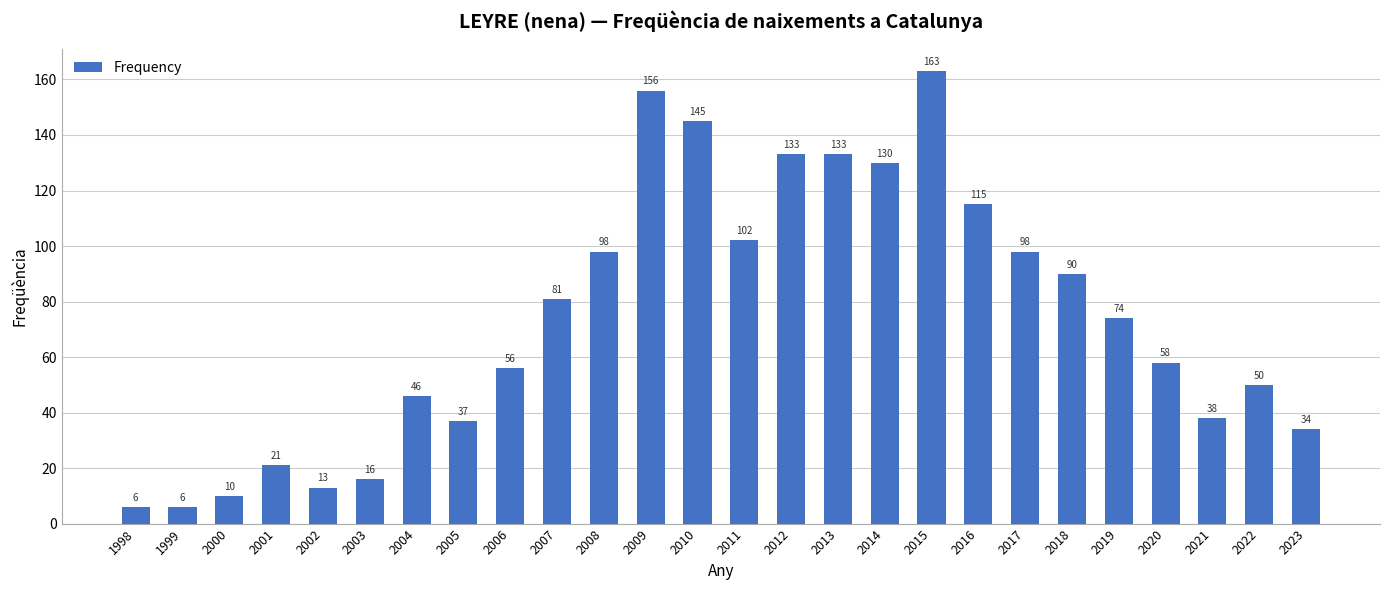

Reading right to left, transcribe all the data shown in this chart.

2023=34	2022=50	2021=38	2020=58	2019=74	2018=90	2017=98	2016=115	2015=163	2014=130	2013=133	2012=133	2011=102	2010=145	2009=156	2008=98	2007=81	2006=56	2005=37	2004=46	2003=16	2002=13	2001=21	2000=10	1999=6	1998=6